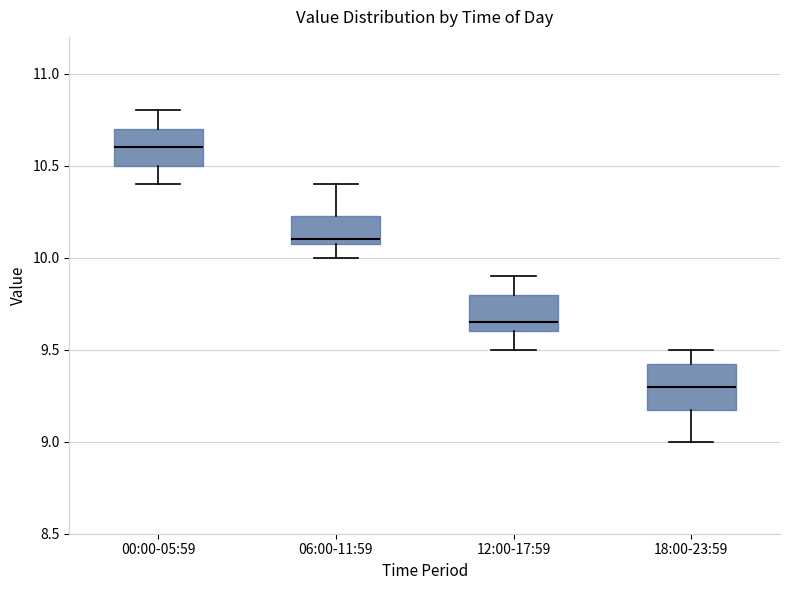

Which box has the lowest median line?

18:00-23:59